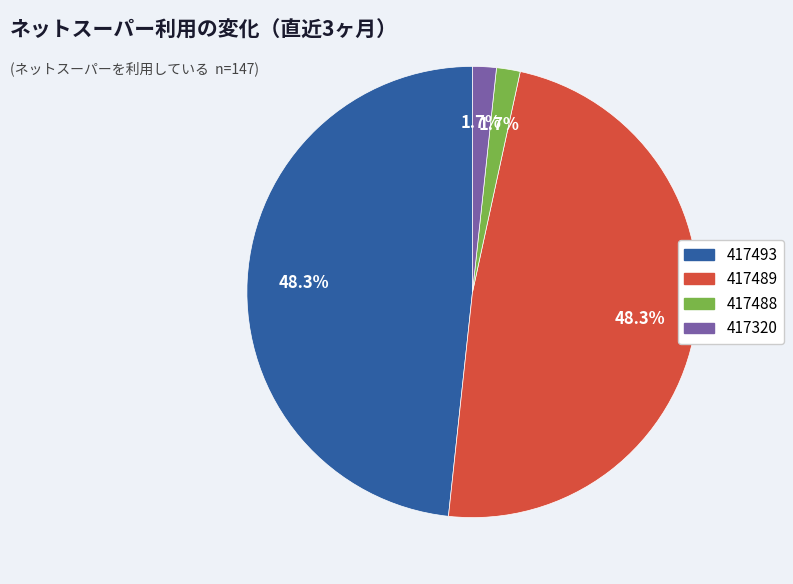

How many slices are in this pie chart?

4